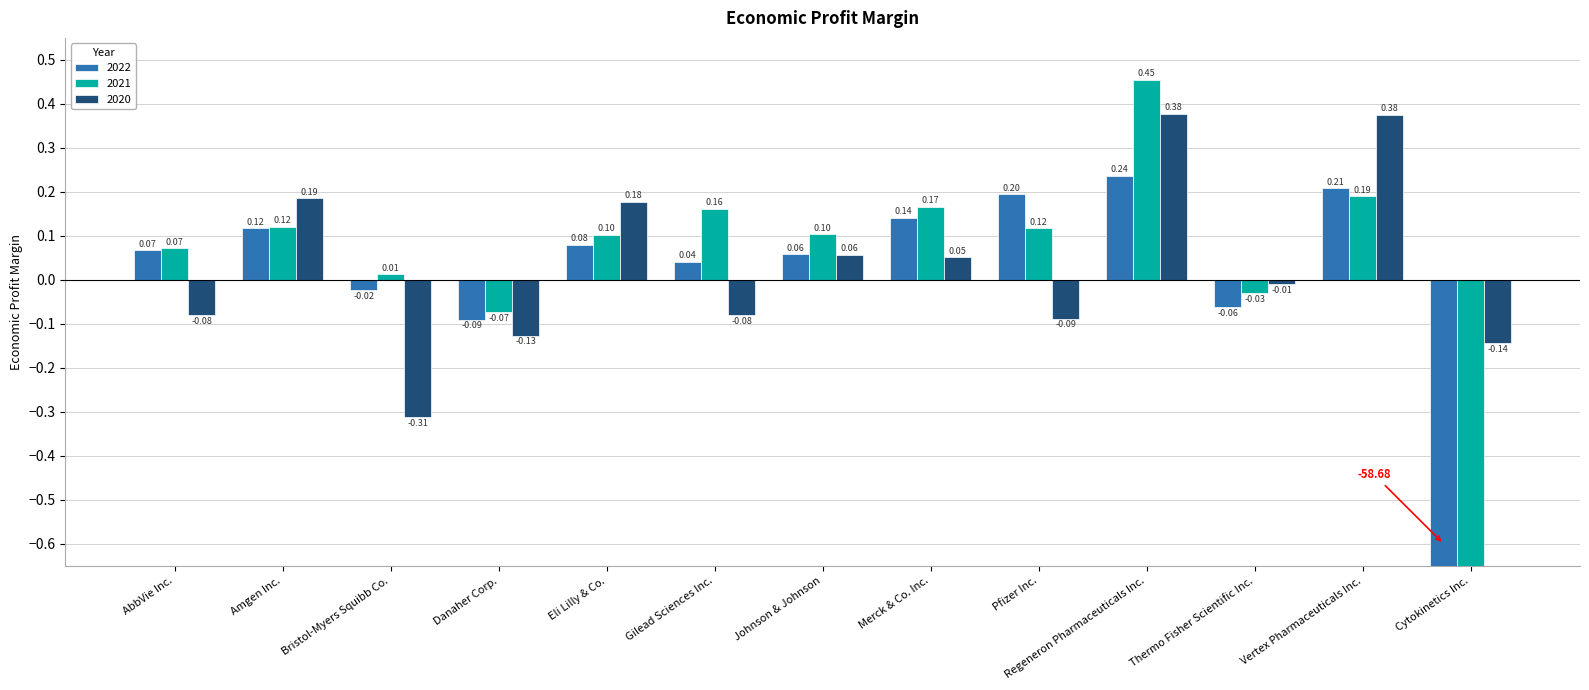

How many categories are shown in the chart?

13